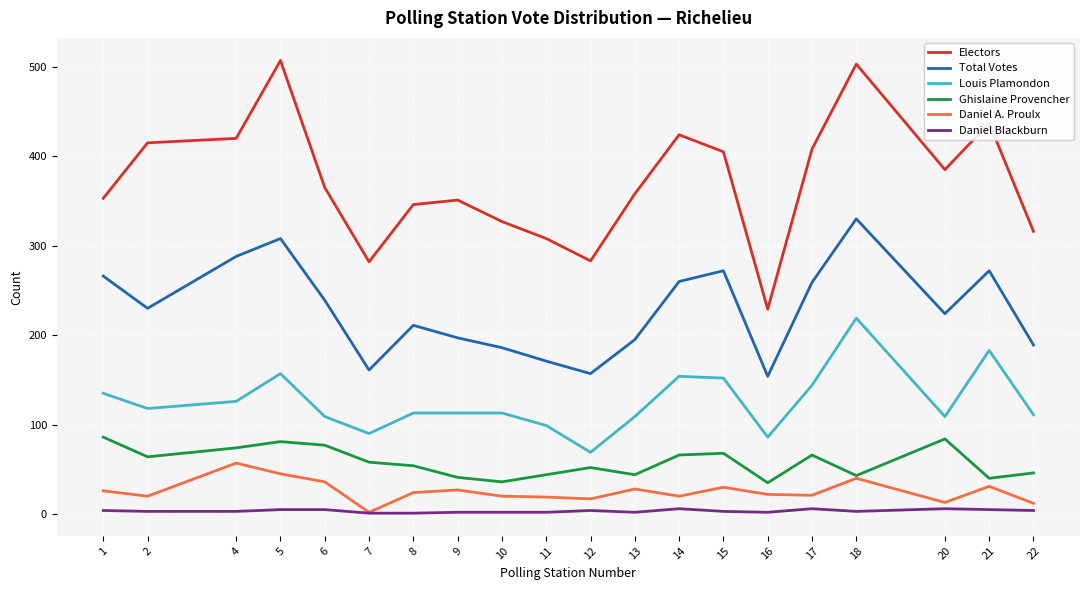

True or false: Total Votes has more than 2 points higher than both neighbors.

True